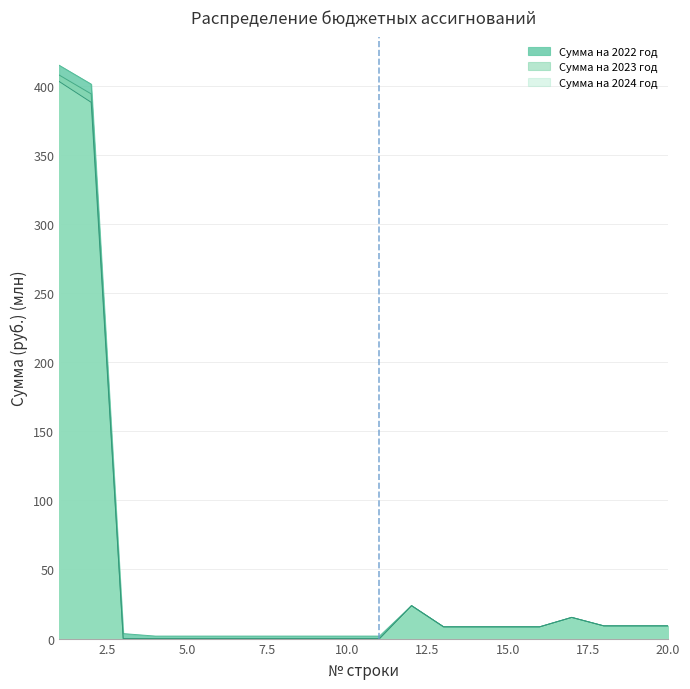

What is the sum of the Сумма на 2022 год values at 6 and 3?

5.4